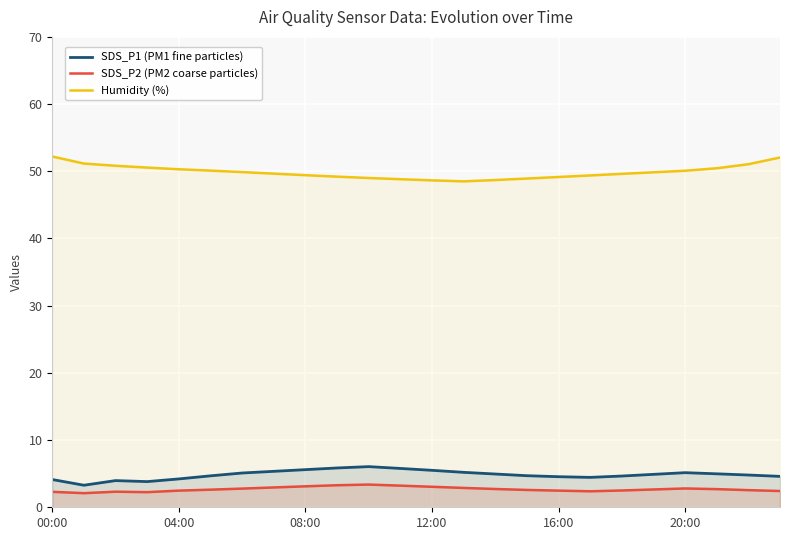

How many lines are shown in the chart?

3